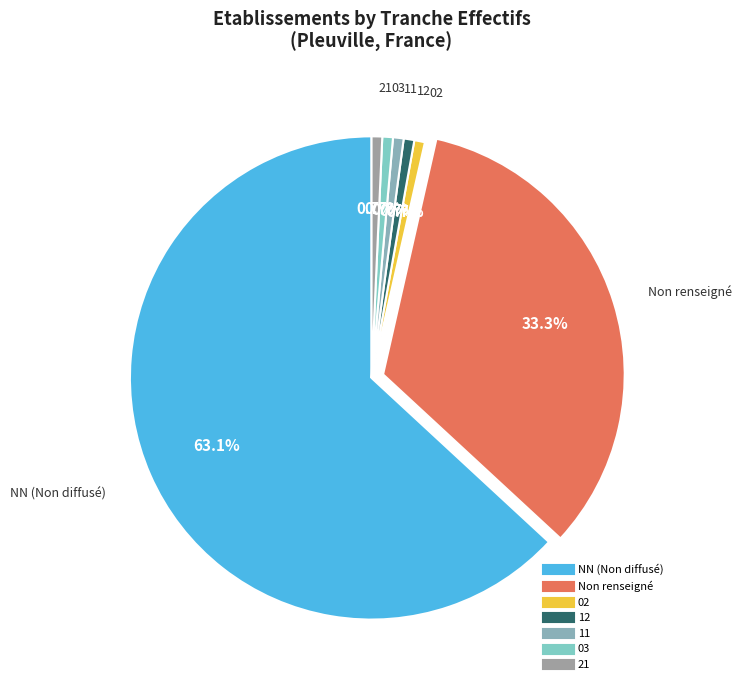

To the nearest percent, what is the average slice percentage?

14%